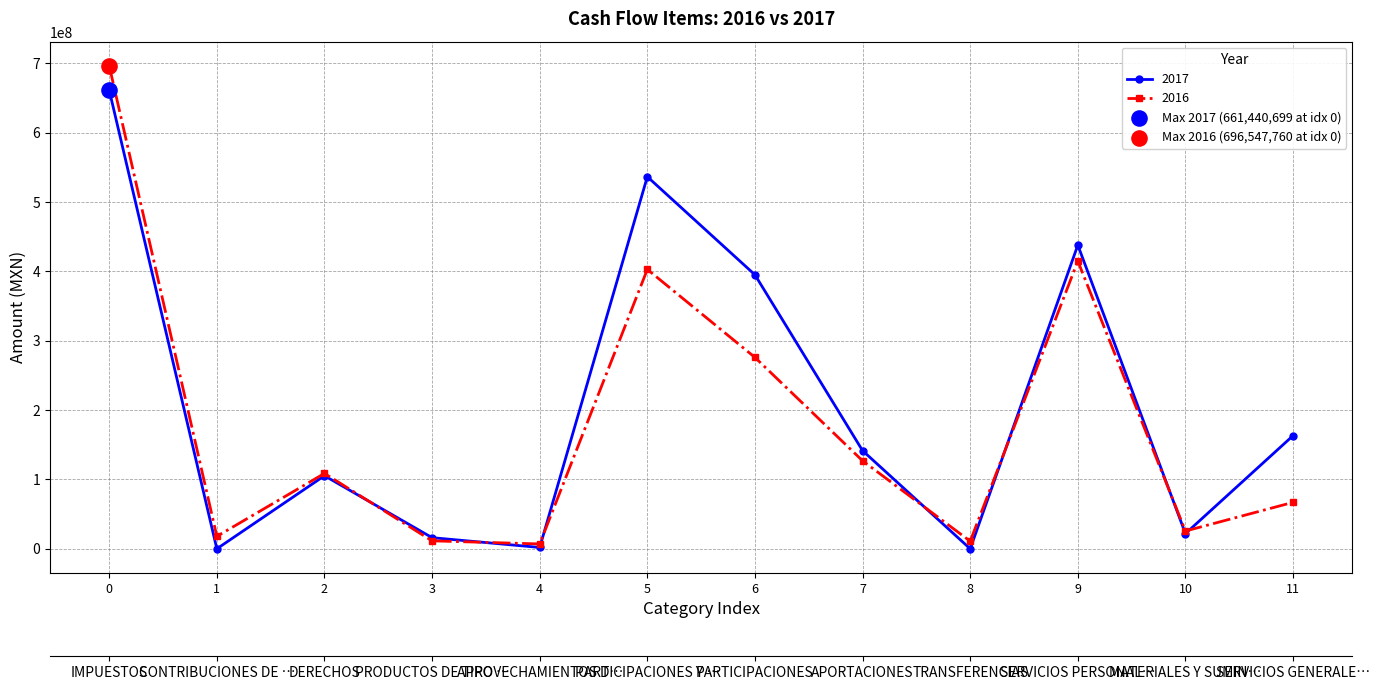

Which series reaches the minimum Y coordinate?

2017